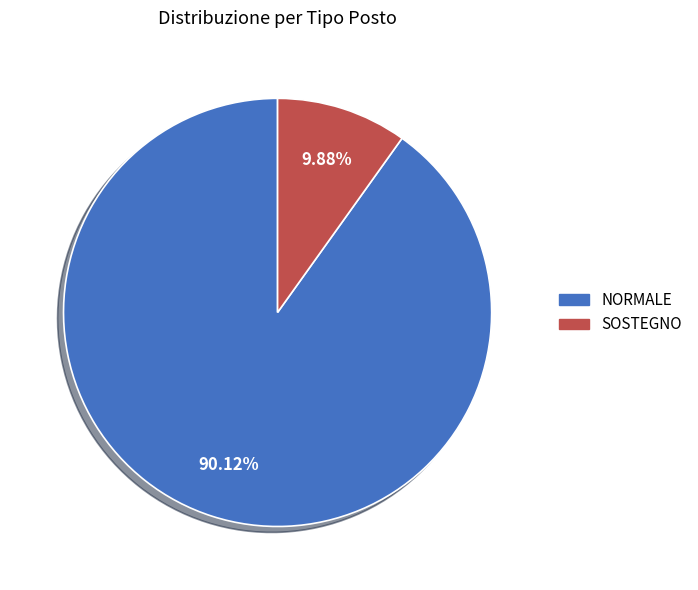

Which has a higher value, SOSTEGNO or NORMALE?

NORMALE